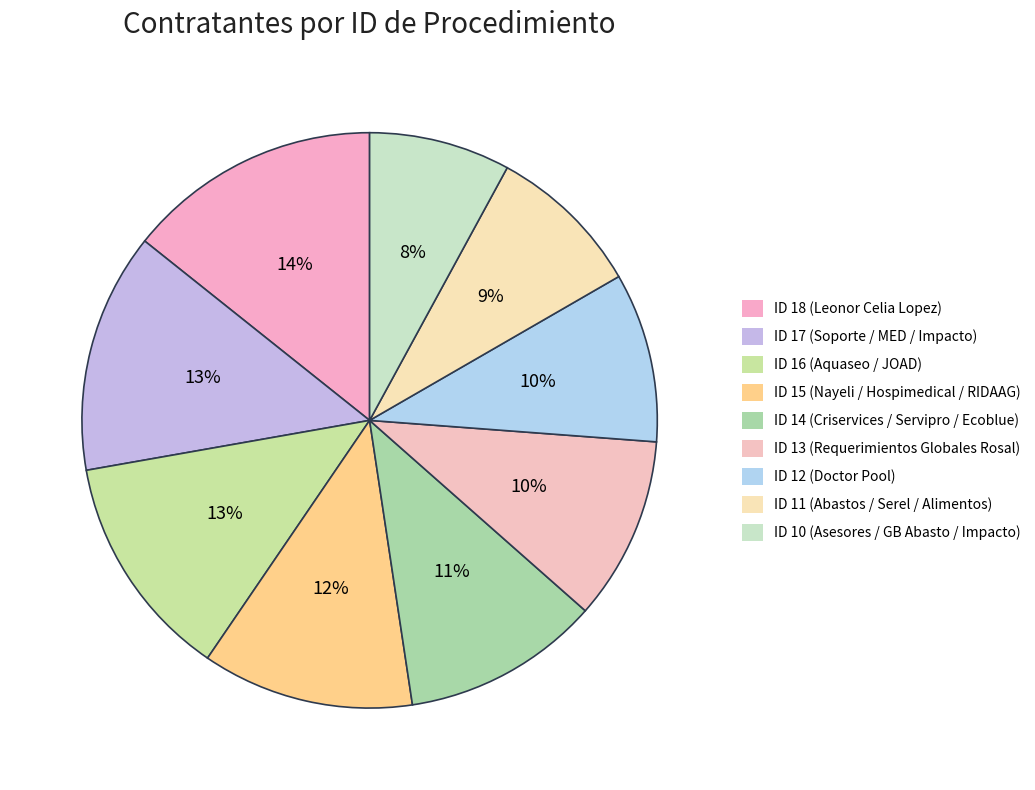

Rank the categories by value from highest to lowest.

Leonor Celia Lopez Barajas (ID 18), Soporte Dinamico / MED Evolucion / Impacto (ID 17), Aquaseo / JOAD Limpieza (ID 16), Nayeli Espinosa / Hospimedical / RIDAAG / MAN TICO (ID 15), Criservices / Servipro / Ecoblue / JOAD (ID 14), Requerimientos Globales Rosal (ID 13), Doctor Pool (ID 12), Abastos y Distribuciones / Productos Serel / Alimentos (ID 11), Asesores SYB / GB Abasto / Impacto / Surtipractic (ID 10)